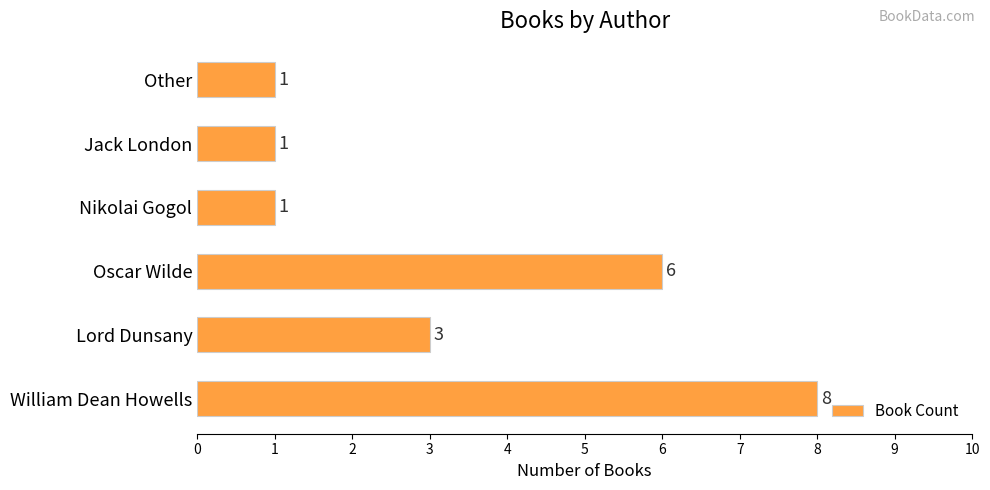

How many values are between 1 and 6?

5